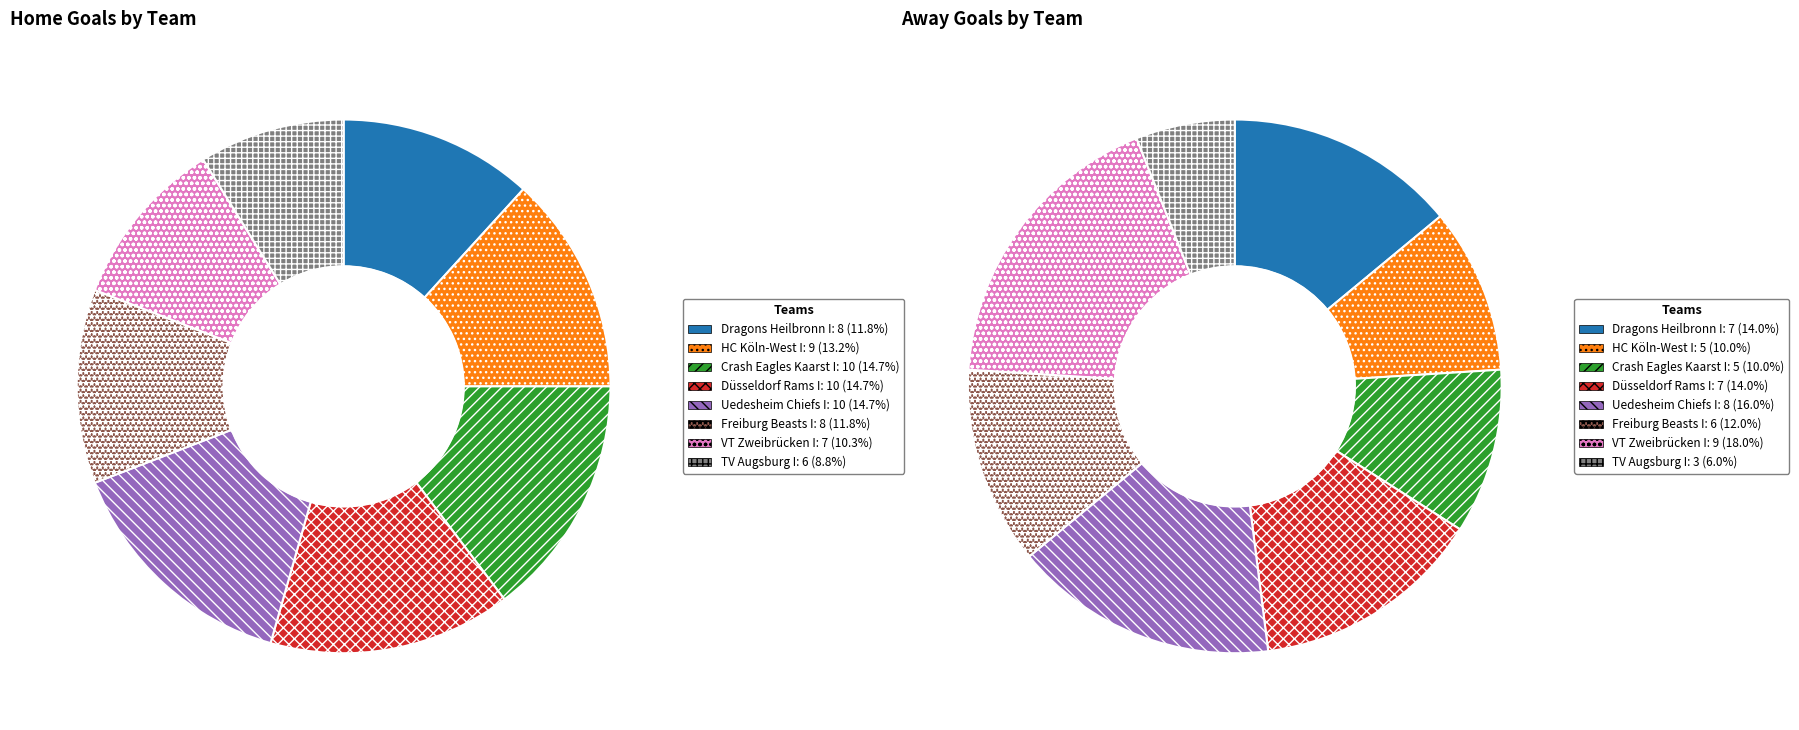

Combined, what portion of the pie is Uedesheim Chiefs I and Crash Eagles Kaarst I?

29.4%